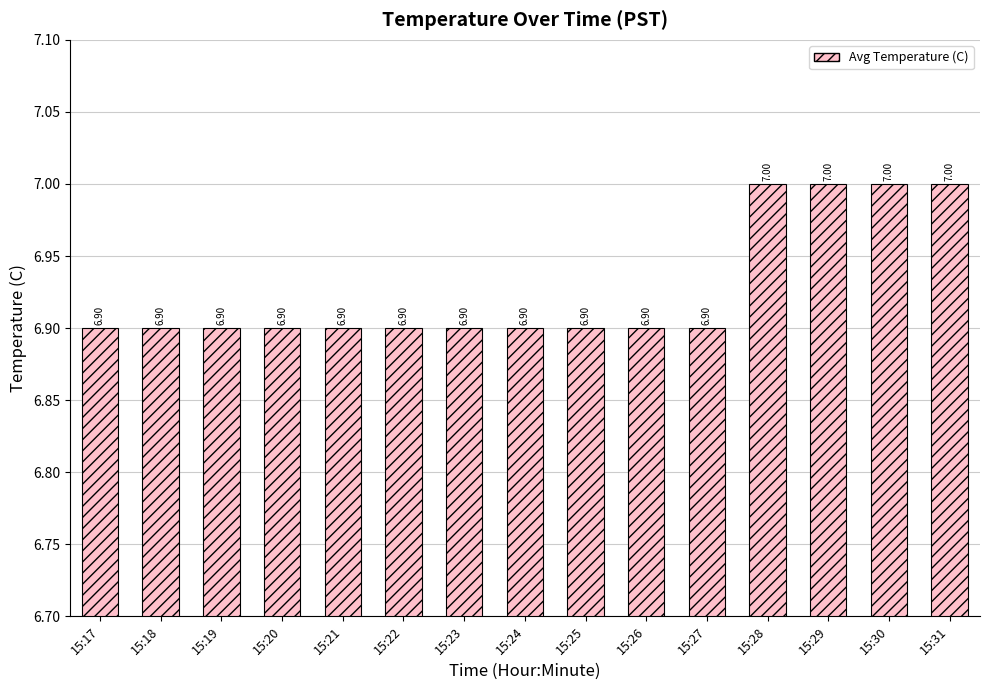

What is the average value?

6.9